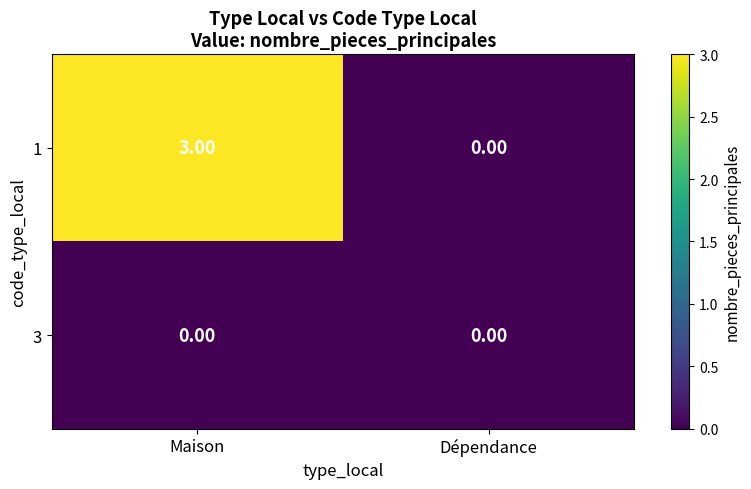

What is the sum of all 1 values?

3